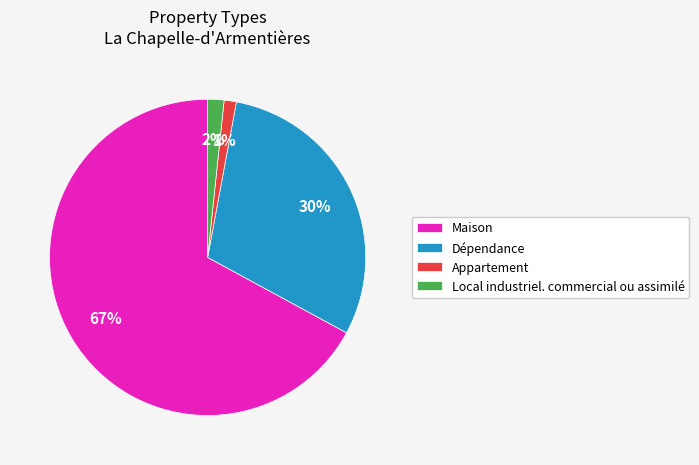

To the nearest percent, what is the difference between the largest and smallest slice percentages?

66%